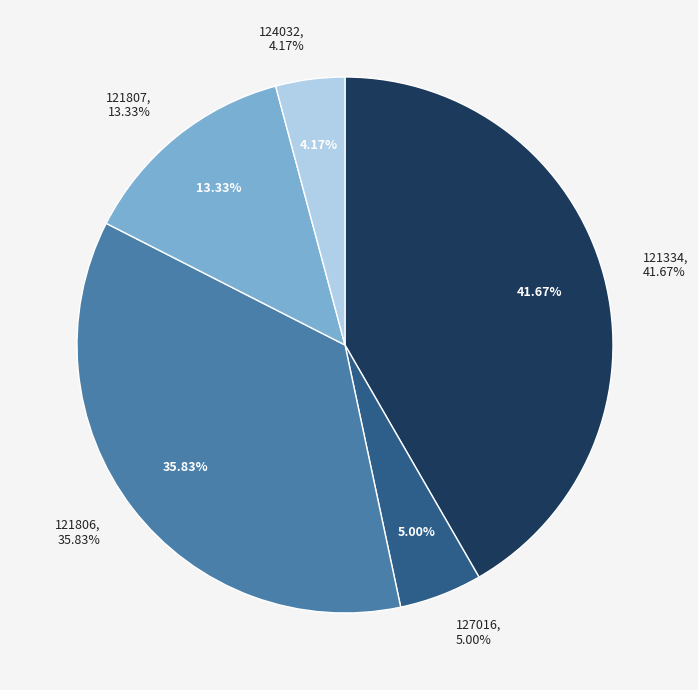

Which category has the biggest portion of the pie?

121334